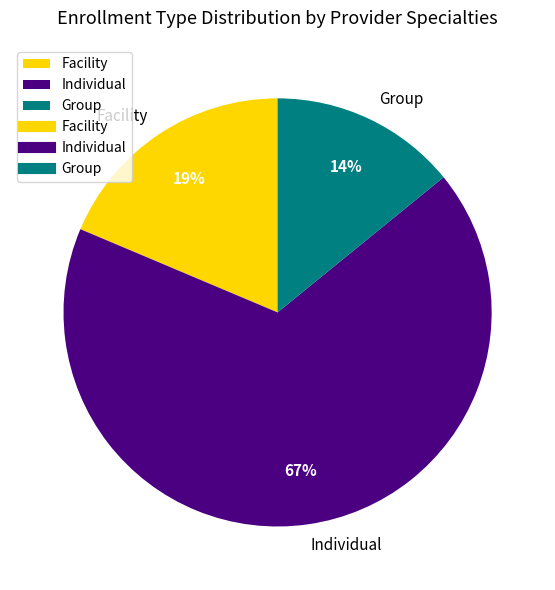

What is the majority slice?

Individual